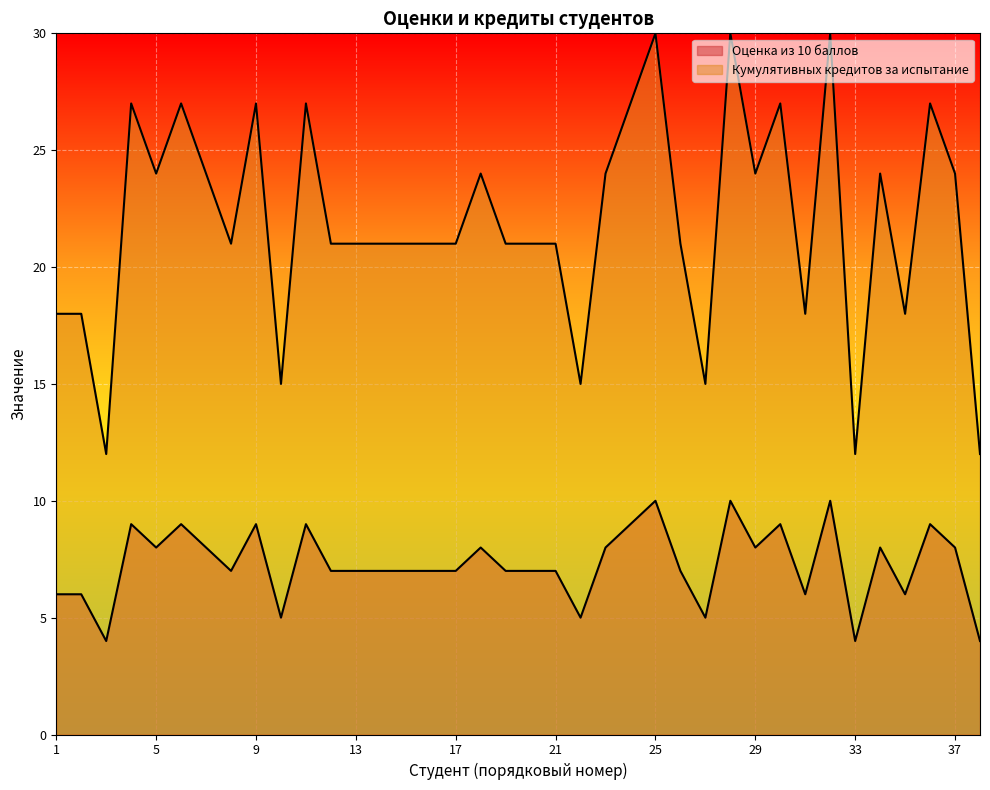

Reading left to right, list all the values displayed in this chart.

Оценка из 10 баллов: 1=18	2=18	3=12	4=27	5=24	6=27	7=24	8=21	9=27	10=15	11=27	12=21	13=21	14=21	15=21	16=21	17=21	18=24	19=21	20=21	21=21	22=15	23=24	24=27	25=30	26=21	27=15	28=30	29=24	30=27	31=18	32=30	33=12	34=24	35=18	36=27	37=24	38=12
Кумулятивных кредитов за испытание: 1=6	2=6	3=4	4=9	5=8	6=9	7=8	8=7	9=9	10=5	11=9	12=7	13=7	14=7	15=7	16=7	17=7	18=8	19=7	20=7	21=7	22=5	23=8	24=9	25=10	26=7	27=5	28=10	29=8	30=9	31=6	32=10	33=4	34=8	35=6	36=9	37=8	38=4